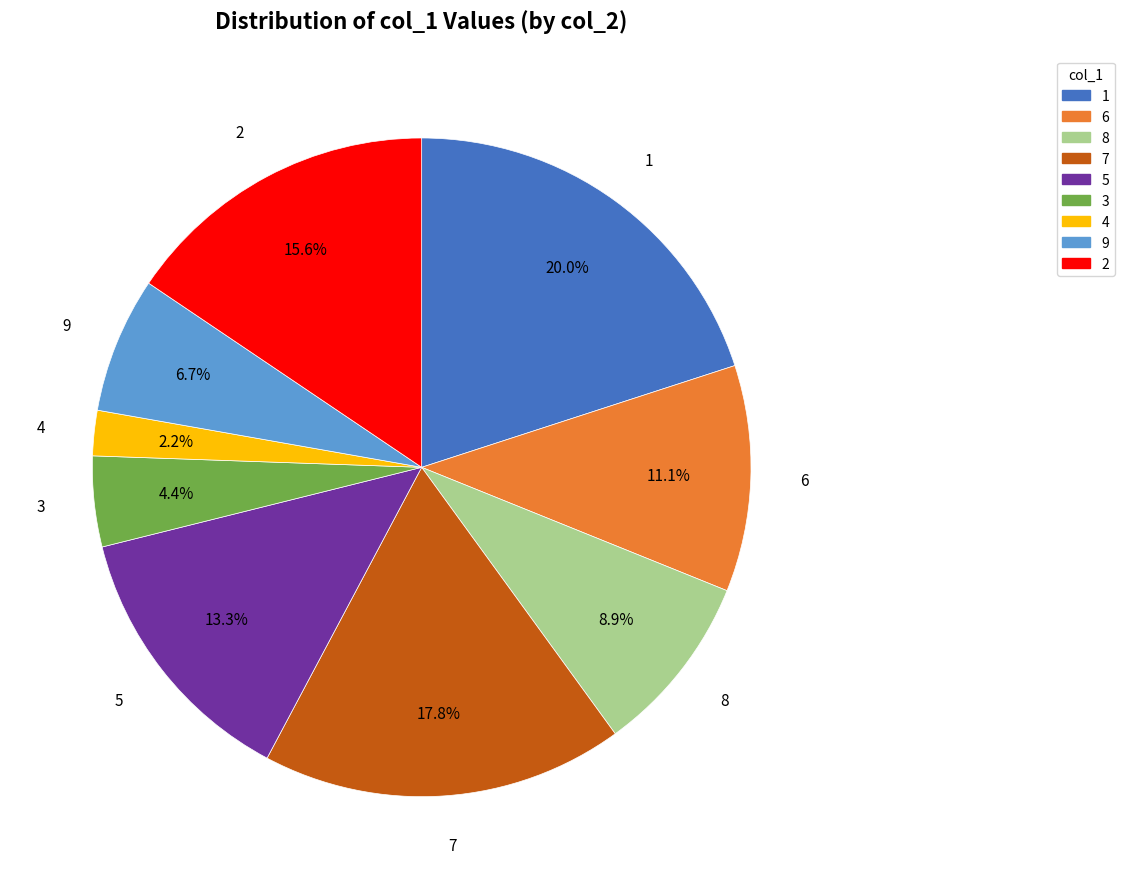

Between 4 and 1, which is larger?

1